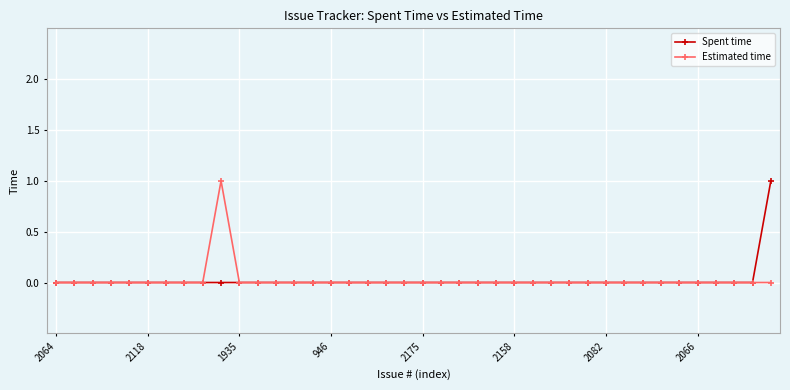

What are all the series names shown in the legend?

Spent time, Estimated time